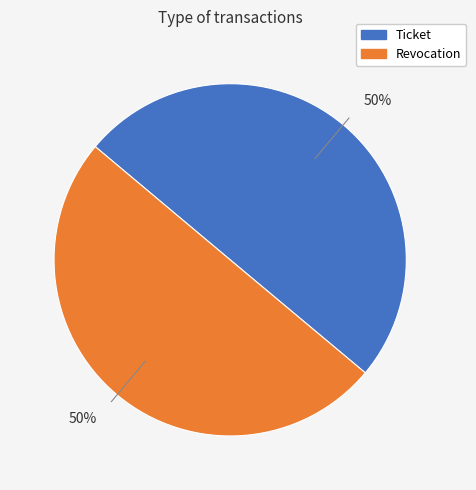

How many slices are in this pie chart?

2